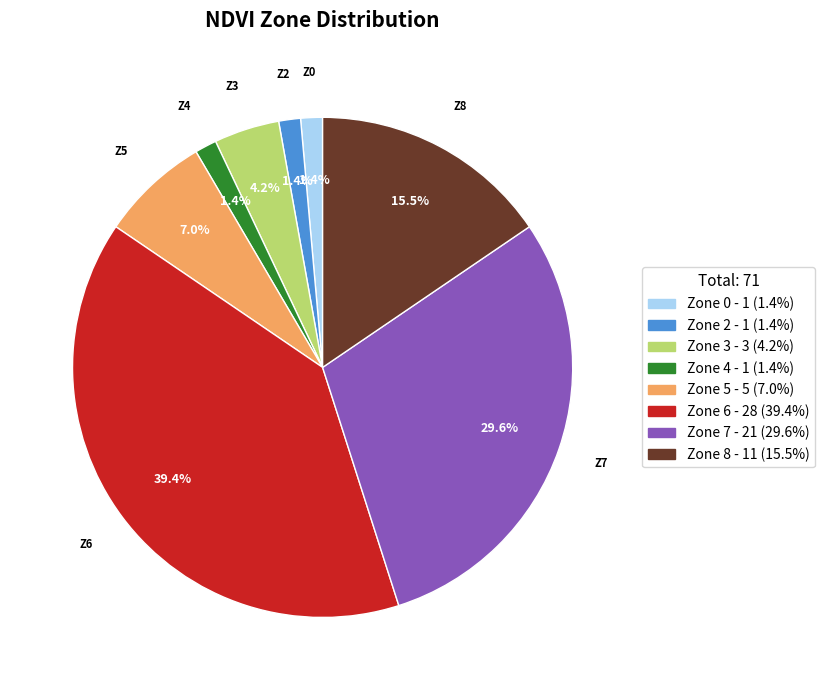

Does Zone 0 represent more than half of the total?

No